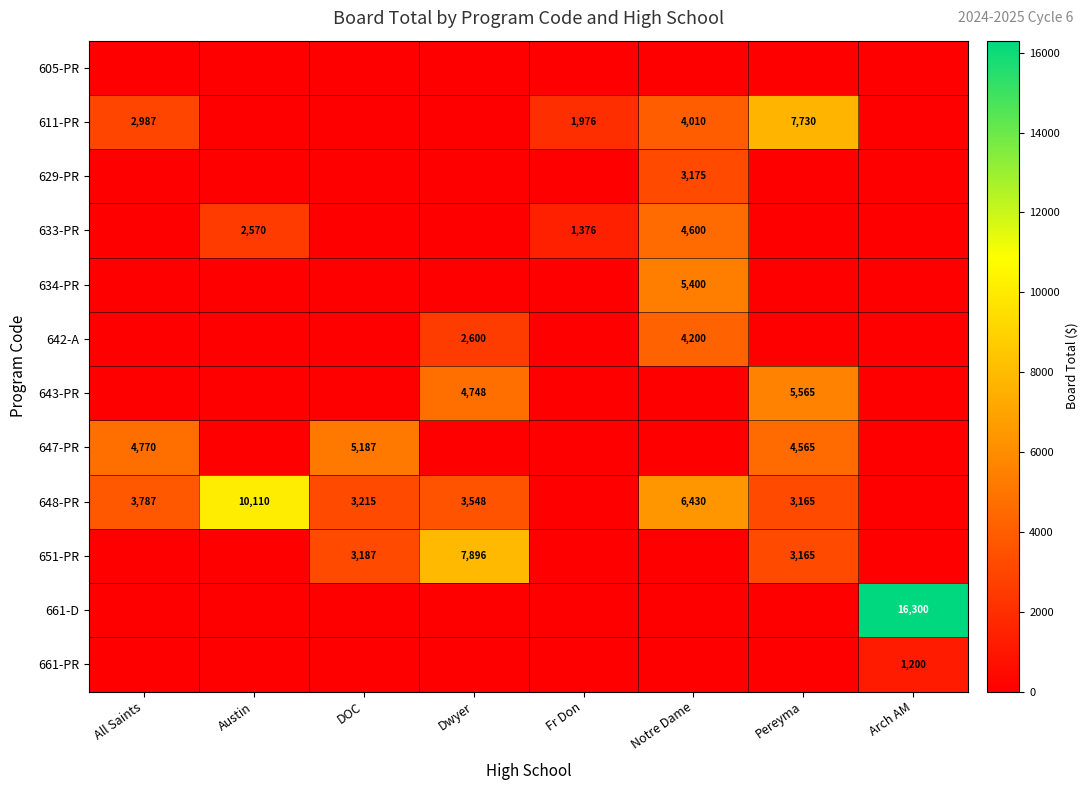

The 661-PR series shows 1200 at Arch AM. True or false?

True